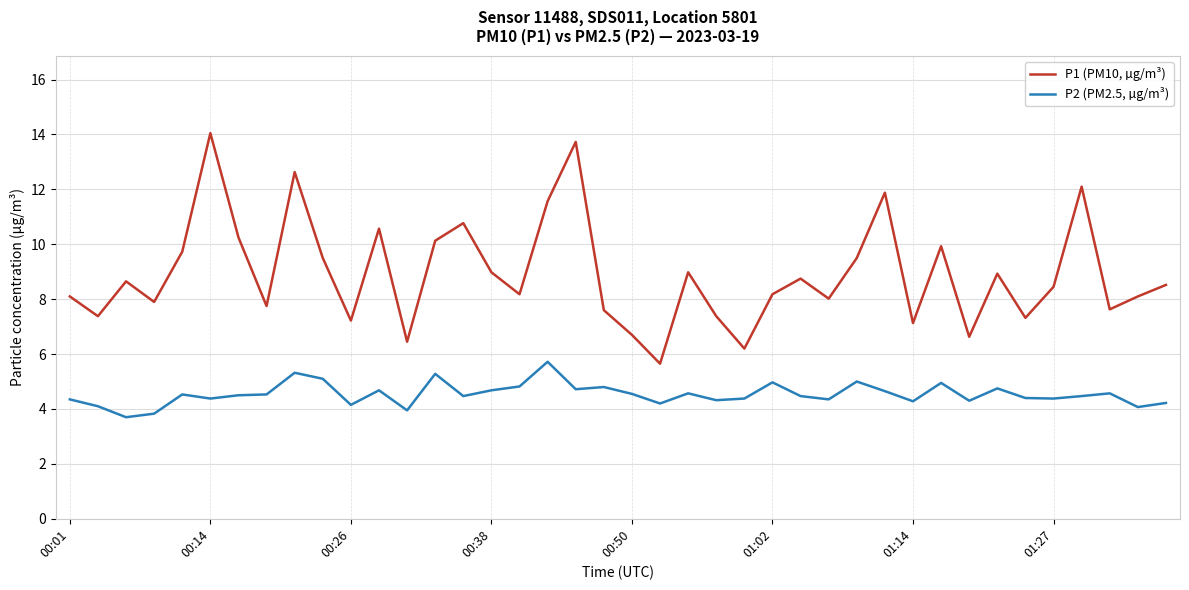

True or false: P2 (PM2.5, µg/m³) and P1 (PM10, µg/m³) intersect in this chart.

False